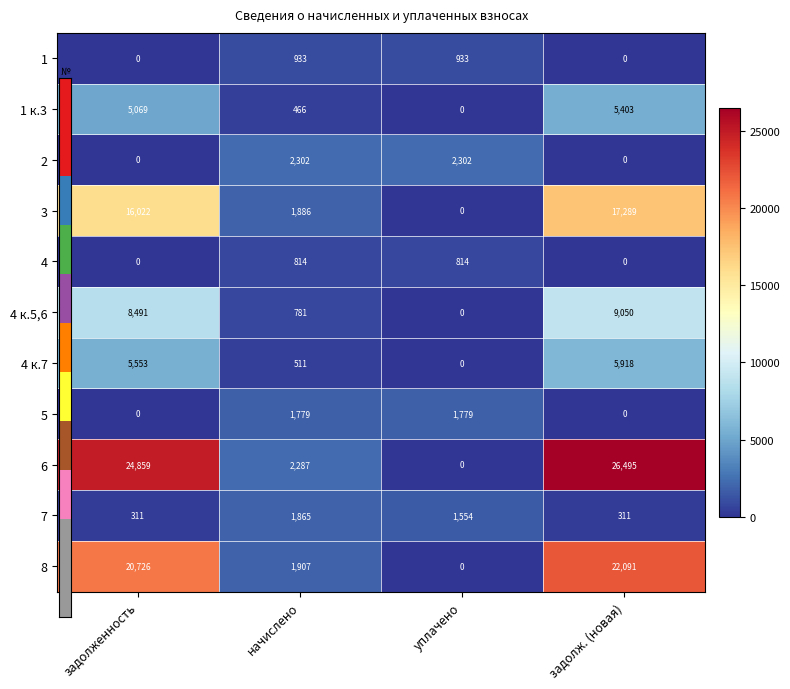

Which category has the highest value across all series?

задолж. (новая)